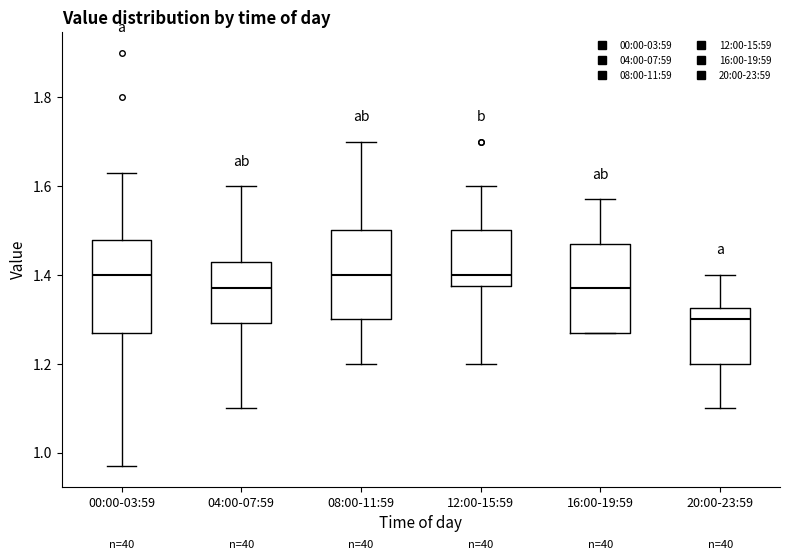

Which box's median line is the lowest?

20:00-23:59